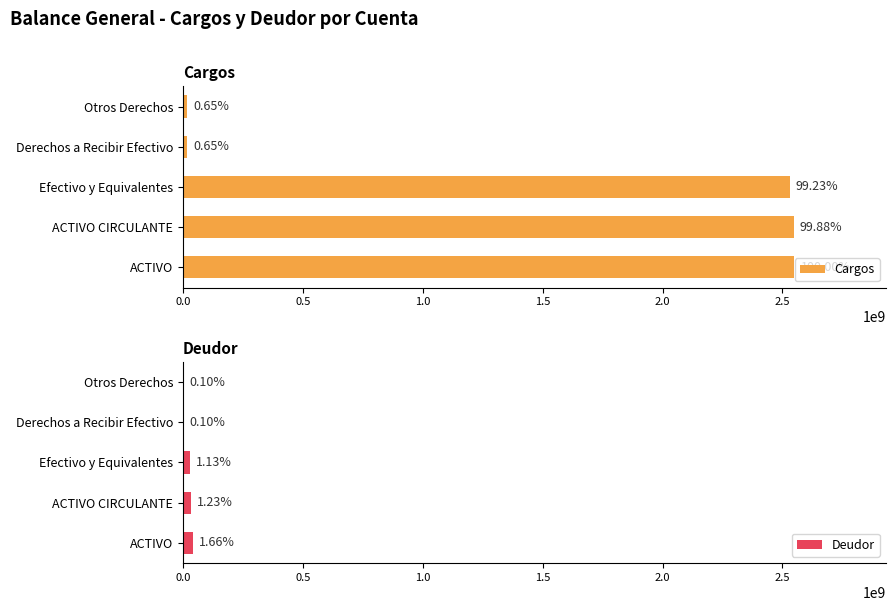

At Efectivo y Equivalentes, list the series in order from smallest to largest.

Deudor, Cargos